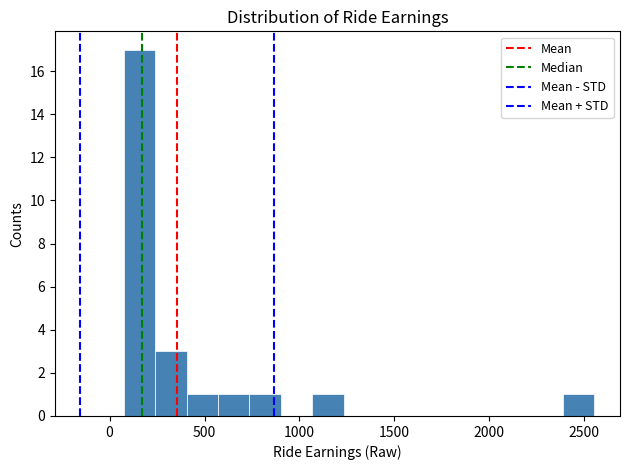

Read against the x-axis, roughly where is the centre of the tallest bar?

150